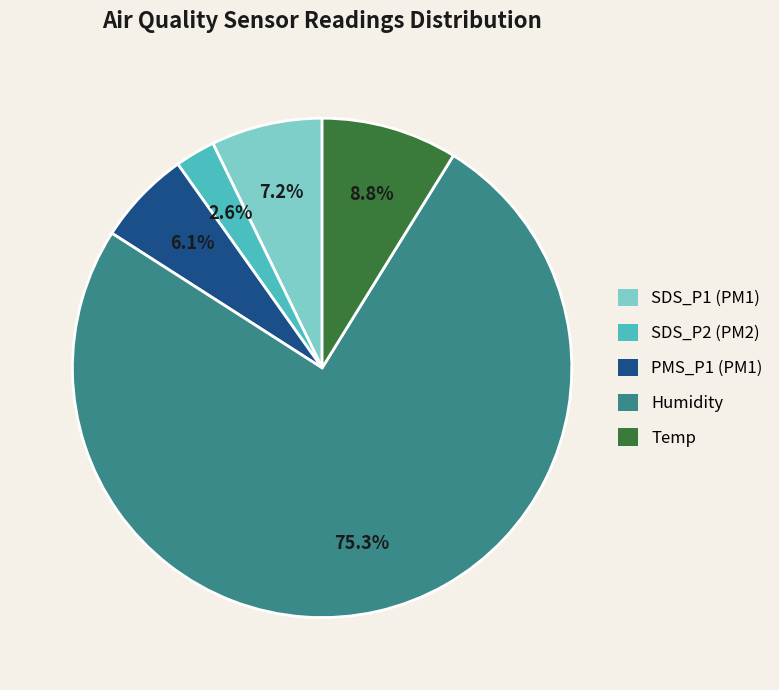

How many segments does this pie chart have?

5